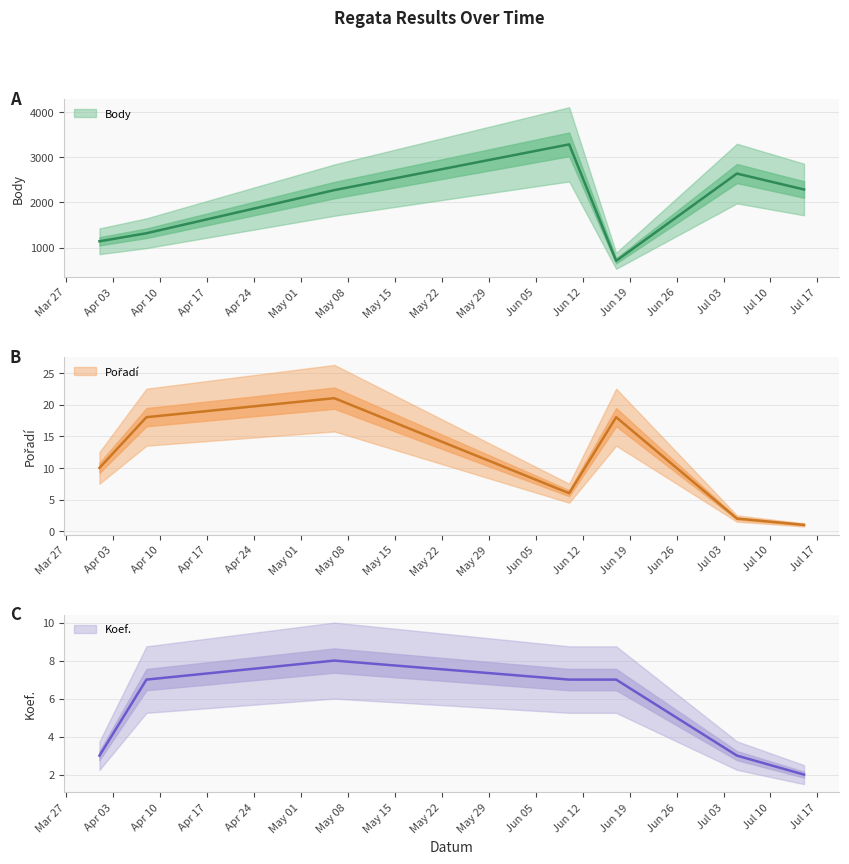

At which category is the sum across all series the highest?

2017-06-10